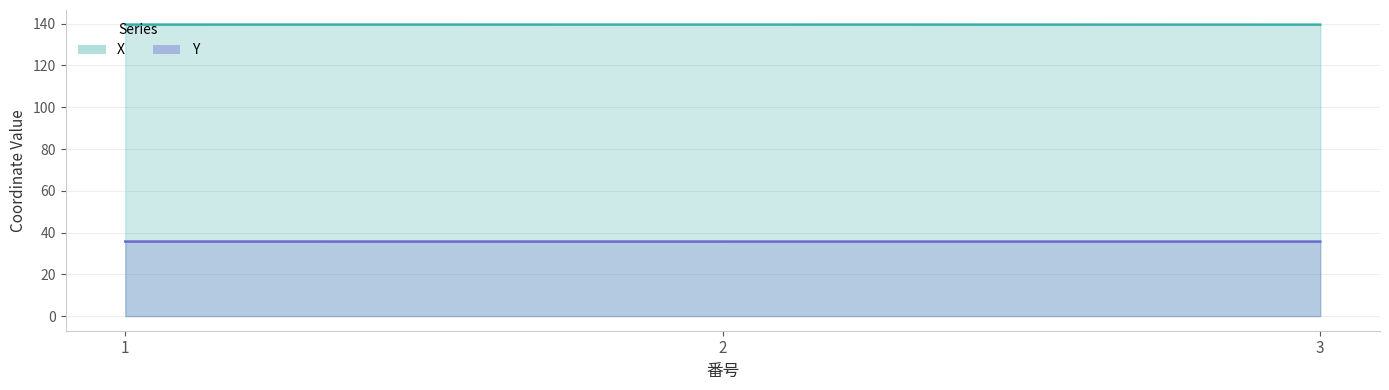

Rank the series by their maximum value, from lowest to highest.

Y, X